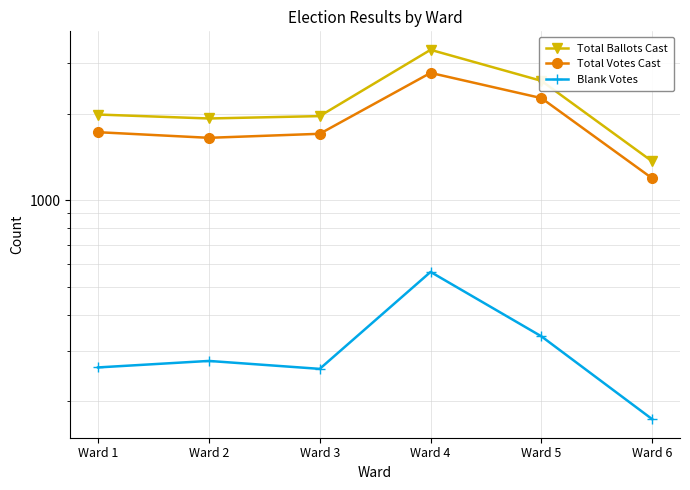

In Total Votes Cast, how many points are higher than both neighbors (excluding endpoints)?

1